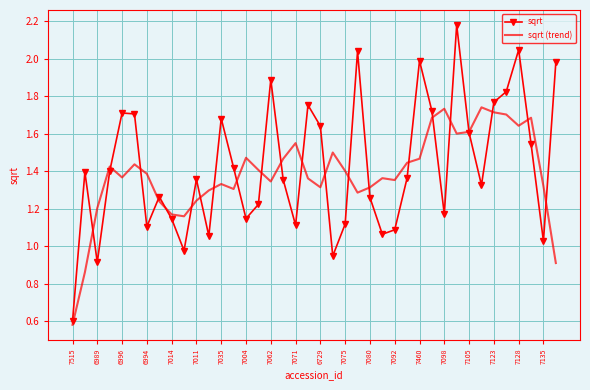

Rank the series by their maximum value, from highest to lowest.

sqrt, sqrt (trend)